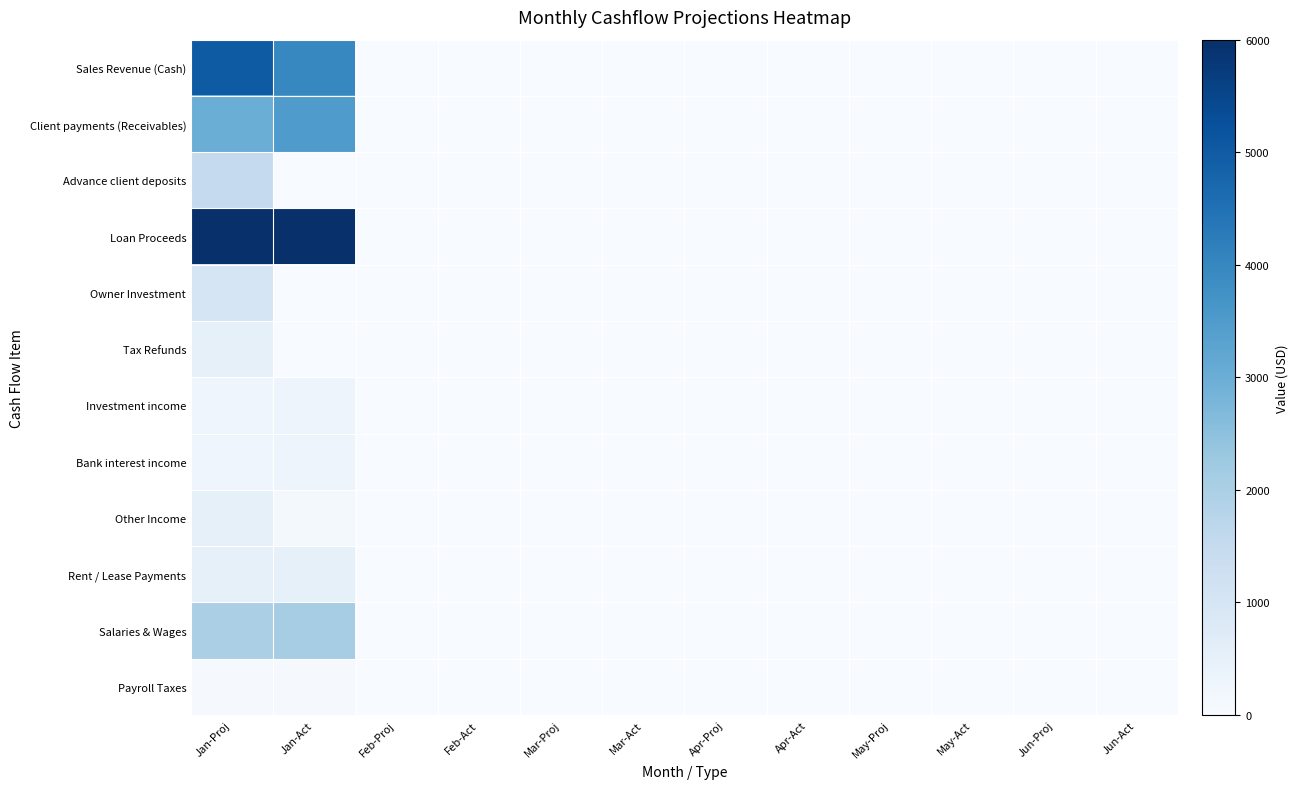

Reading left to right, extract all data points from this chart.

Sales Revenue (Cash): Jan-Proj=5000	Jan-Act=4000	Feb-Proj=0	Feb-Act=0	Mar-Proj=0	Mar-Act=0	Apr-Proj=0	Apr-Act=0	May-Proj=0	May-Act=0	Jun-Proj=0	Jun-Act=0
Client payments (Receivables): Jan-Proj=3000	Jan-Act=3500	Feb-Proj=0	Feb-Act=0	Mar-Proj=0	Mar-Act=0	Apr-Proj=0	Apr-Act=0	May-Proj=0	May-Act=0	Jun-Proj=0	Jun-Act=0
Advance client deposits: Jan-Proj=1500	Jan-Act=0	Feb-Proj=0	Feb-Act=0	Mar-Proj=0	Mar-Act=0	Apr-Proj=0	Apr-Act=0	May-Proj=0	May-Act=0	Jun-Proj=0	Jun-Act=0
Loan Proceeds: Jan-Proj=6000	Jan-Act=6000	Feb-Proj=0	Feb-Act=0	Mar-Proj=0	Mar-Act=0	Apr-Proj=0	Apr-Act=0	May-Proj=0	May-Act=0	Jun-Proj=0	Jun-Act=0
Owner Investment: Jan-Proj=1000	Jan-Act=0	Feb-Proj=0	Feb-Act=0	Mar-Proj=0	Mar-Act=0	Apr-Proj=0	Apr-Act=0	May-Proj=0	May-Act=0	Jun-Proj=0	Jun-Act=0
Tax Refunds: Jan-Proj=500	Jan-Act=0	Feb-Proj=0	Feb-Act=0	Mar-Proj=0	Mar-Act=0	Apr-Proj=0	Apr-Act=0	May-Proj=0	May-Act=0	Jun-Proj=0	Jun-Act=0
Investment income: Jan-Proj=250	Jan-Act=300	Feb-Proj=0	Feb-Act=0	Mar-Proj=0	Mar-Act=0	Apr-Proj=0	Apr-Act=0	May-Proj=0	May-Act=0	Jun-Proj=0	Jun-Act=0
Bank interest income: Jan-Proj=250	Jan-Act=300	Feb-Proj=0	Feb-Act=0	Mar-Proj=0	Mar-Act=0	Apr-Proj=0	Apr-Act=0	May-Proj=0	May-Act=0	Jun-Proj=0	Jun-Act=0
Other Income: Jan-Proj=500	Jan-Act=100	Feb-Proj=0	Feb-Act=0	Mar-Proj=0	Mar-Act=0	Apr-Proj=0	Apr-Act=0	May-Proj=0	May-Act=0	Jun-Proj=0	Jun-Act=0
Rent / Lease Payments: Jan-Proj=500	Jan-Act=500	Feb-Proj=0	Feb-Act=0	Mar-Proj=0	Mar-Act=0	Apr-Proj=0	Apr-Act=0	May-Proj=0	May-Act=0	Jun-Proj=0	Jun-Act=0
Salaries & Wages: Jan-Proj=2000	Jan-Act=2100	Feb-Proj=0	Feb-Act=0	Mar-Proj=0	Mar-Act=0	Apr-Proj=0	Apr-Act=0	May-Proj=0	May-Act=0	Jun-Proj=0	Jun-Act=0
Payroll Taxes: Jan-Proj=50	Jan-Act=55	Feb-Proj=0	Feb-Act=0	Mar-Proj=0	Mar-Act=0	Apr-Proj=0	Apr-Act=0	May-Proj=0	May-Act=0	Jun-Proj=0	Jun-Act=0